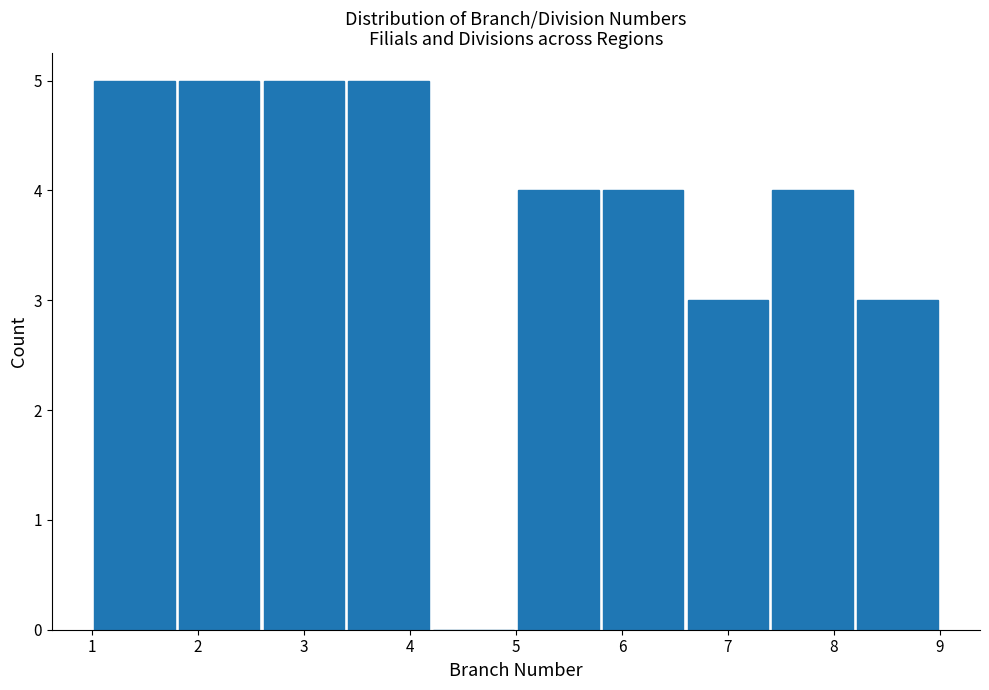

Reading left to right, transcribe this chart: for each bar, give the range it covers on the x-axis and its height. The values are not printed on the chart, so give them approximately, as read against the axis.

1.0 to 1.8: 5
1.8 to 2.6: 5
2.6 to 3.4: 5
3.4 to 4.2: 5
4.2 to 5.0: 0
5.0 to 5.8: 4
5.8 to 6.6: 4
6.6 to 7.4: 3
7.4 to 8.2: 4
8.2 to 9.0: 3